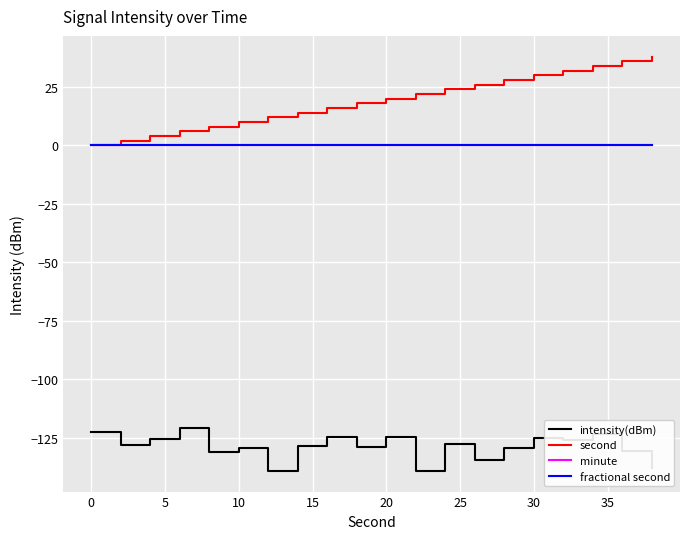

How many lines are shown in the chart?

4